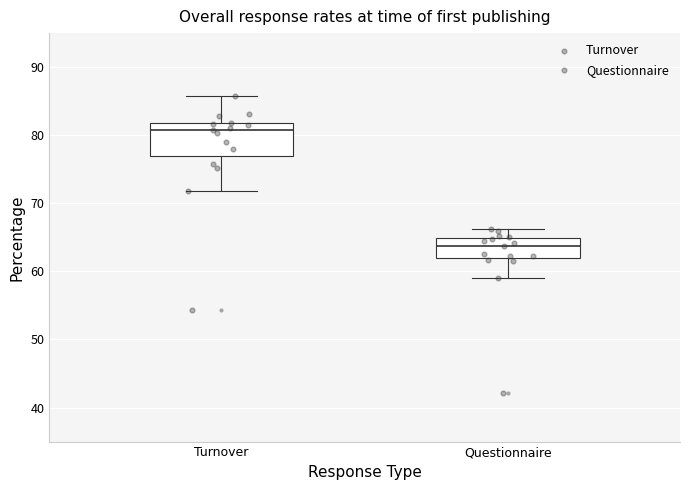

Which box has the lowest median line?

Questionnaire